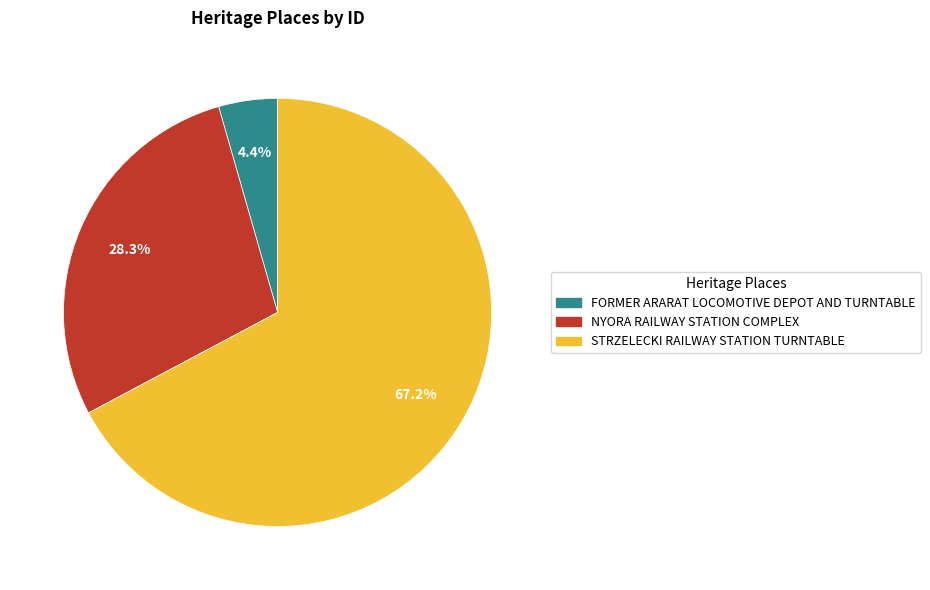

How many segments does this pie chart have?

3